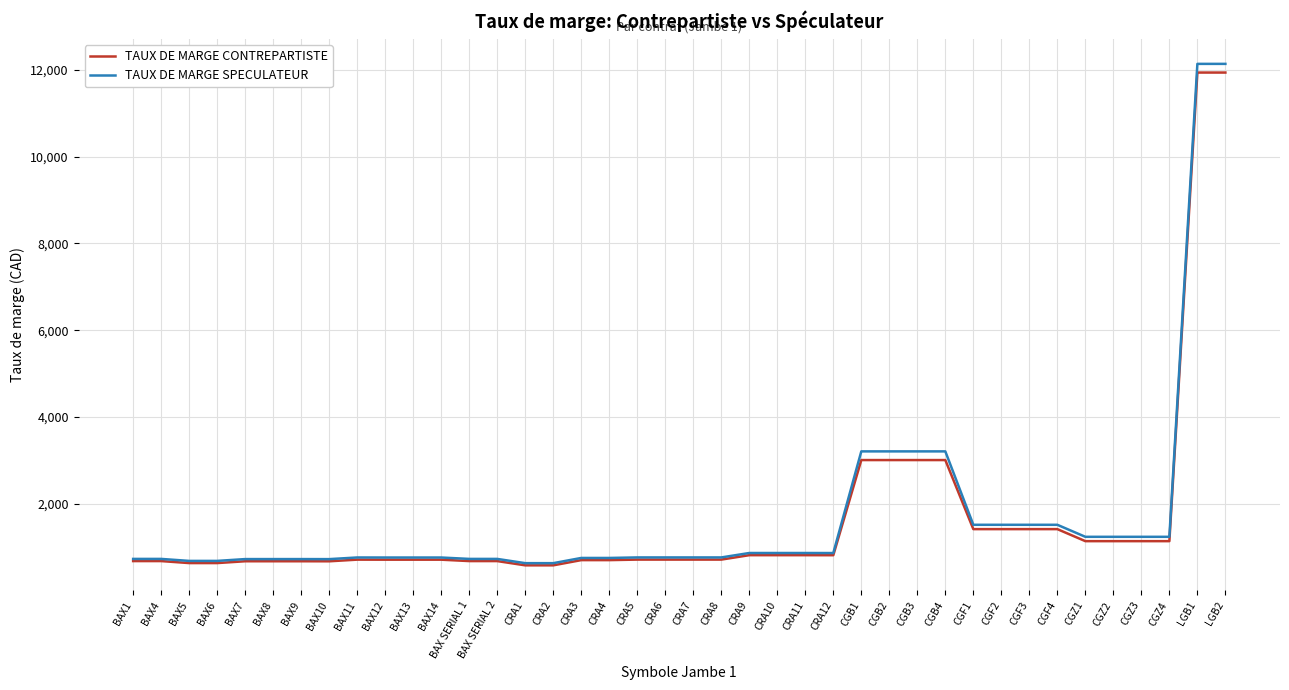

Is this an area chart (filled region under the line)?

No